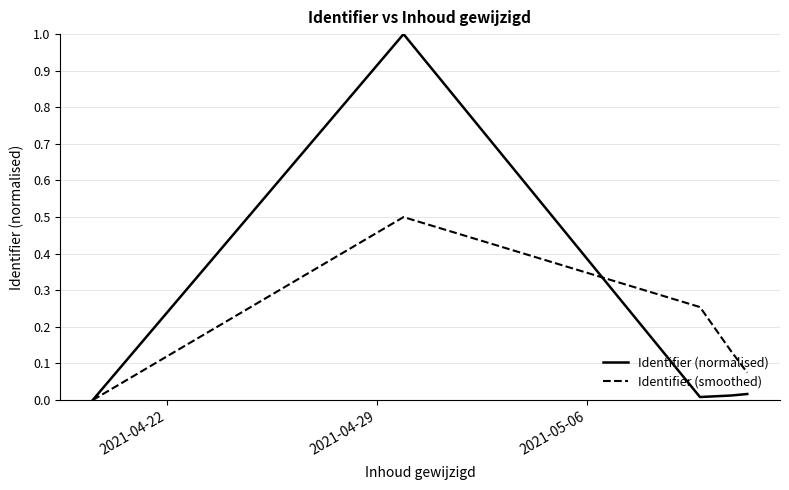

What is the maximum value for Identifier (smoothed)?

0.5